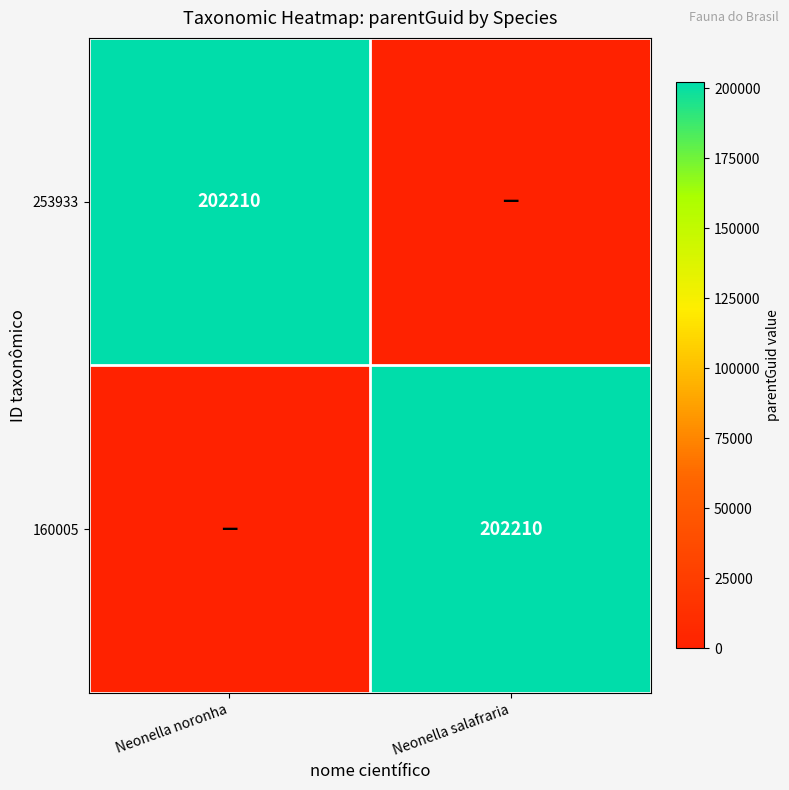

True or false: 253933 has a value of 350115 at Neonella noronha.

False